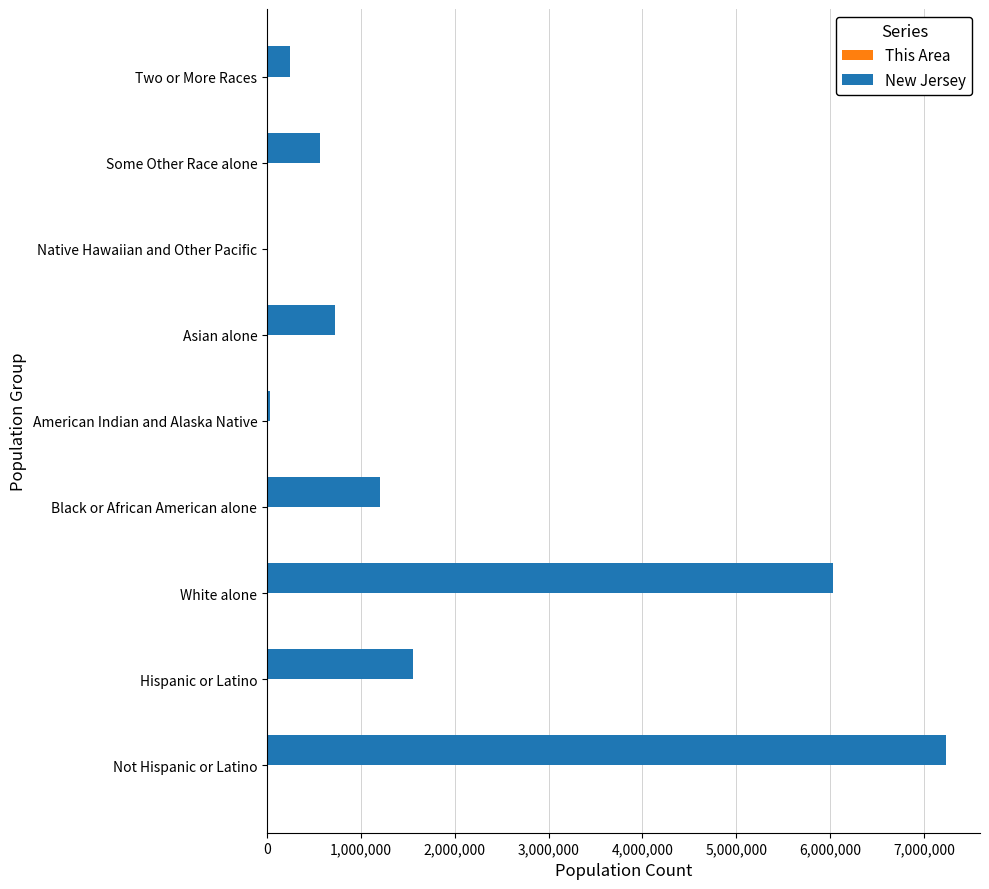

Between Black or African American alone and Two or More Races, which series saw the biggest shift?

New Jersey